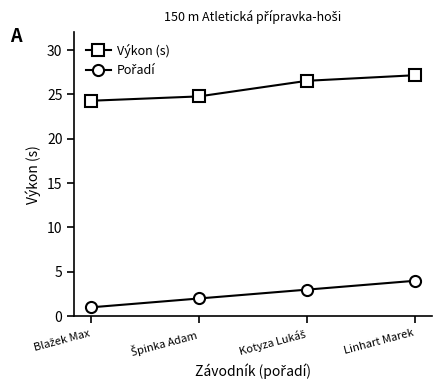

Which series has the largest total across all categories?

Výkon (s)